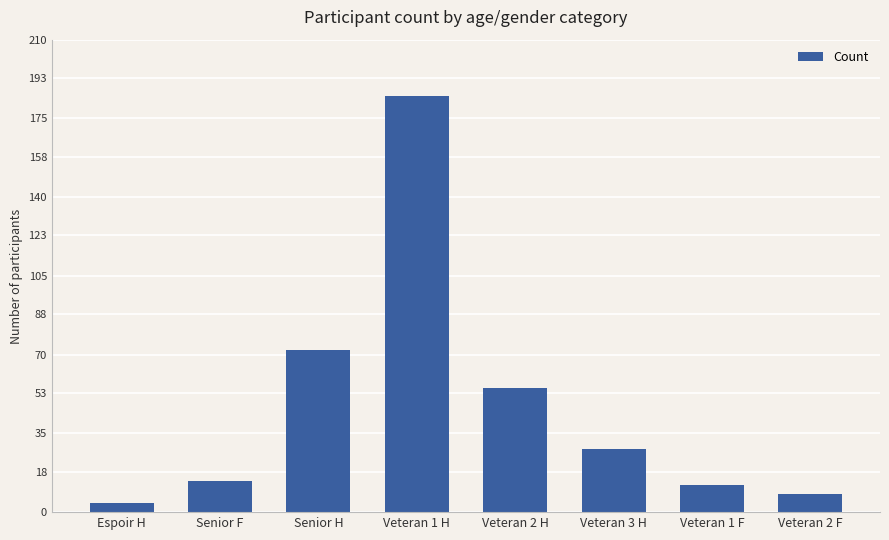

Reading left to right, what are all the values shown in this chart?

Espoir H=4	Senior F=14	Senior H=72	Veteran 1 H=185	Veteran 2 H=55	Veteran 3 H=28	Veteran 1 F=12	Veteran 2 F=8